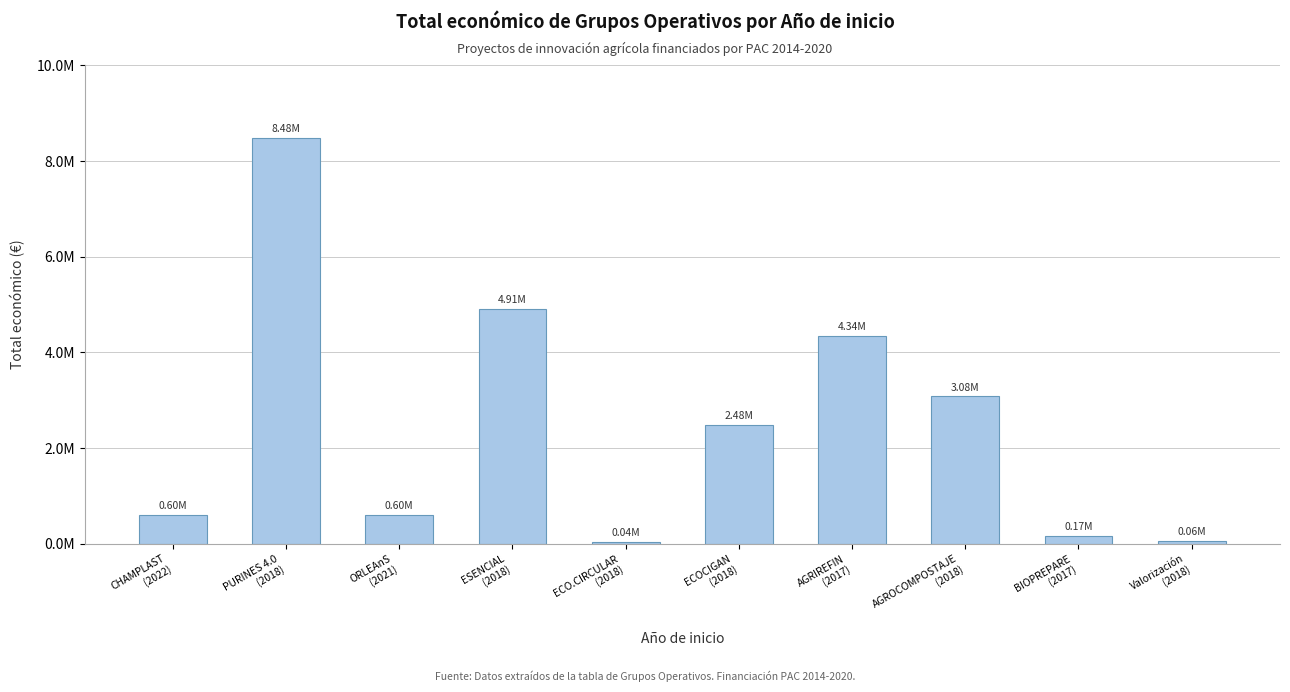

What position from the right is ECOCIGAN
(2018)?

5